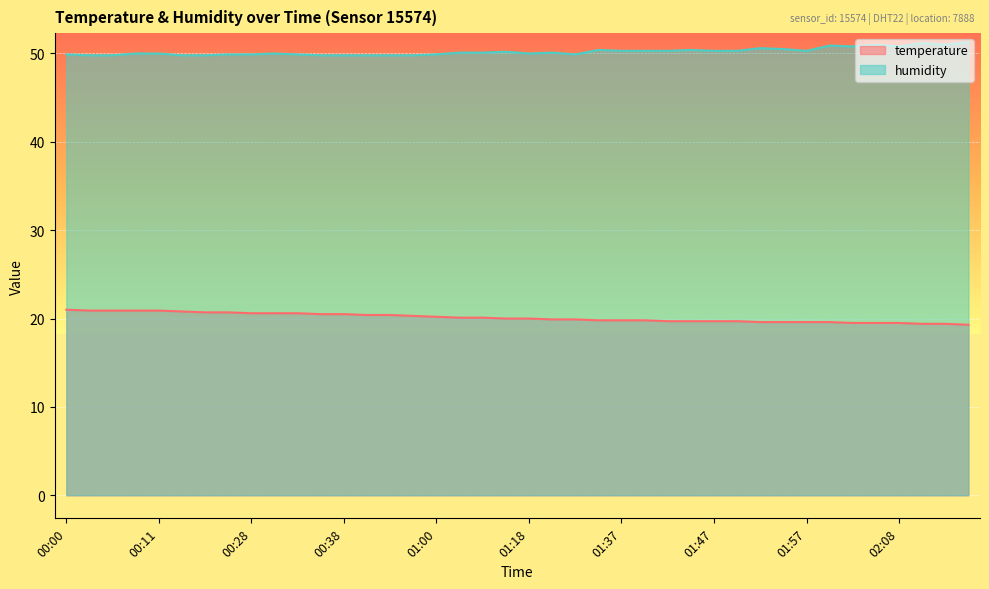

List the labels in order of humidity value, largest first.

02:21, 02:11, 02:05, 02:13, 02:00, 02:03, 02:08, 01:52, 01:54, 01:35, 01:45, 01:37, 01:40, 01:42, 01:47, 01:49, 01:57, 01:15, 01:06, 01:09, 01:27, 00:09, 00:11, 00:30, 01:18, 00:00, 00:22, 00:28, 00:33, 01:00, 01:29, 00:03, 00:06, 00:17, 00:19, 00:35, 00:38, 00:43, 00:46, 00:58